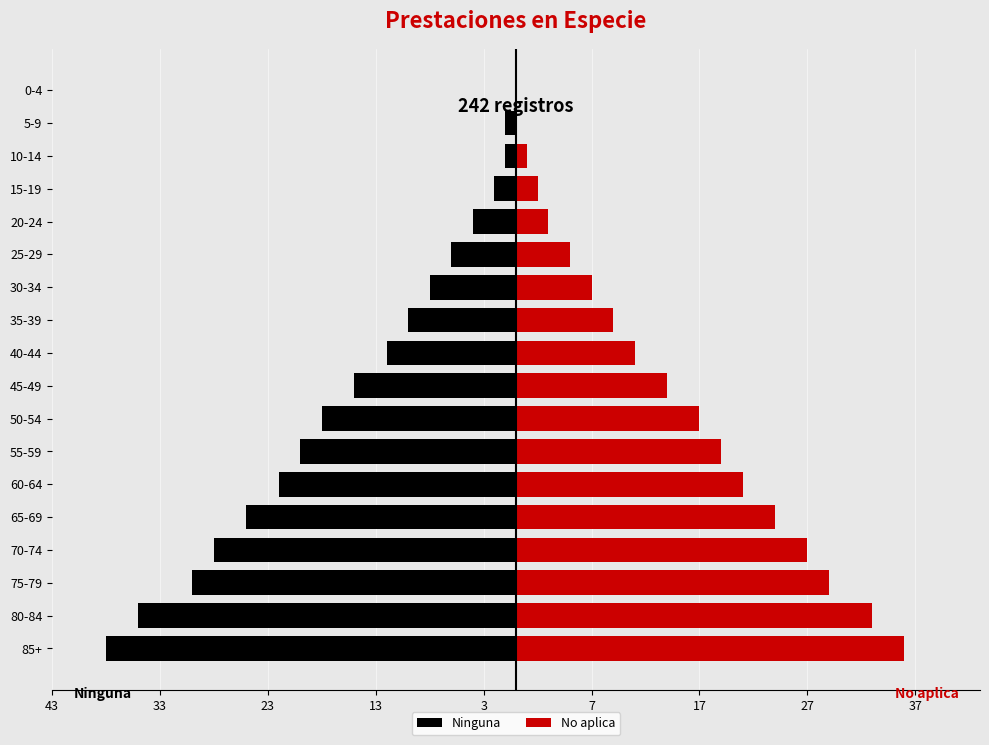

What is the difference between the maximum and second lowest values in the No aplica series?

36